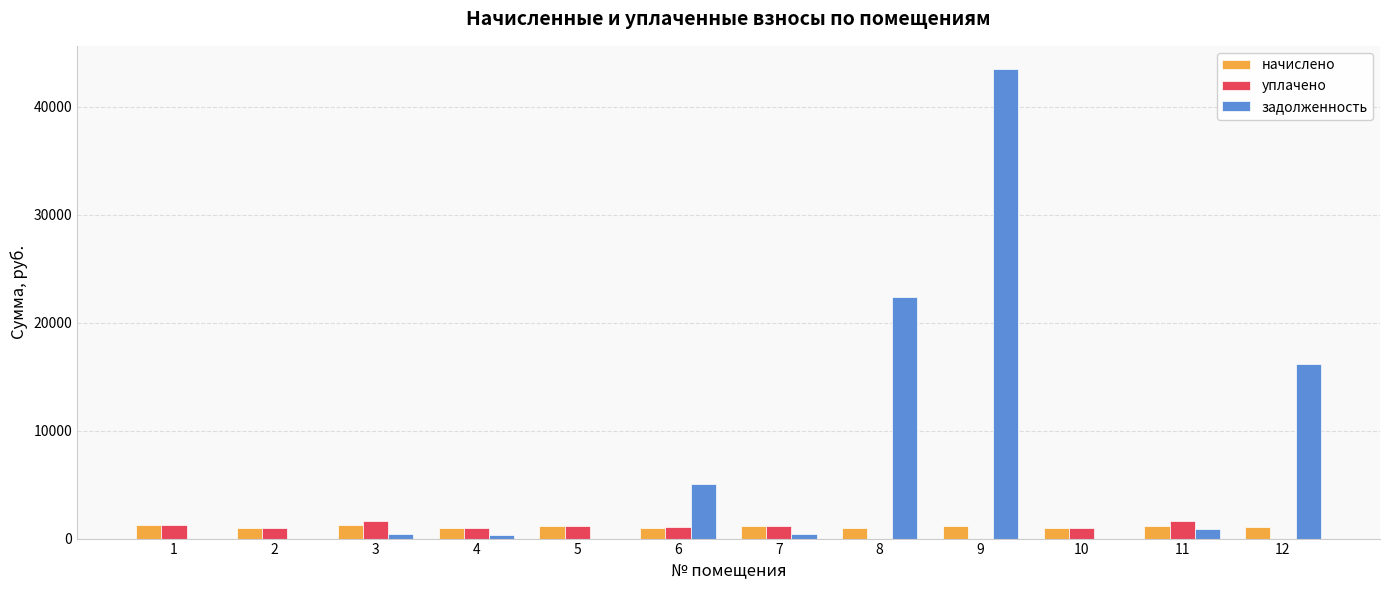

Is the value of начислено at 11 greater than the value of уплачено at 9?

Yes